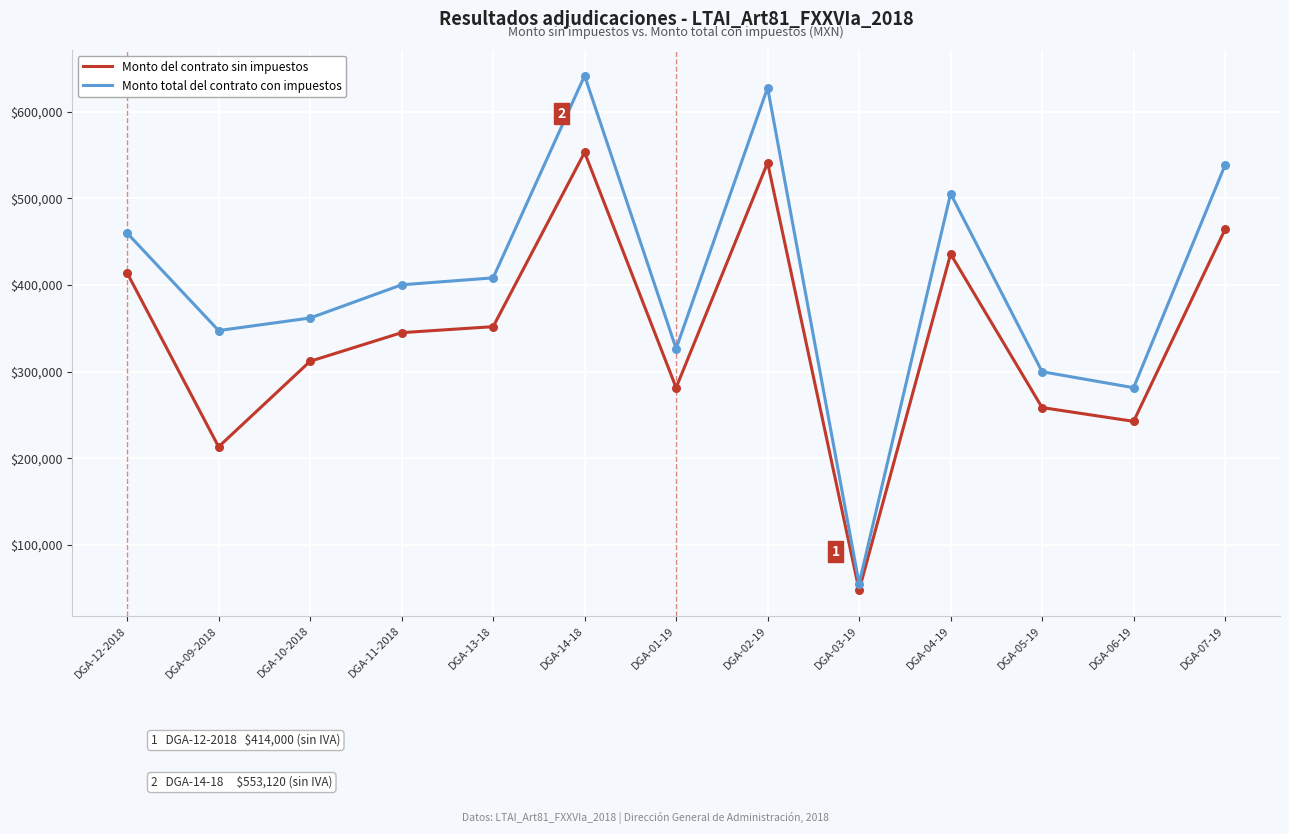

What are all the series names shown in the legend?

Monto del contrato sin impuestos, Monto total del contrato con impuestos